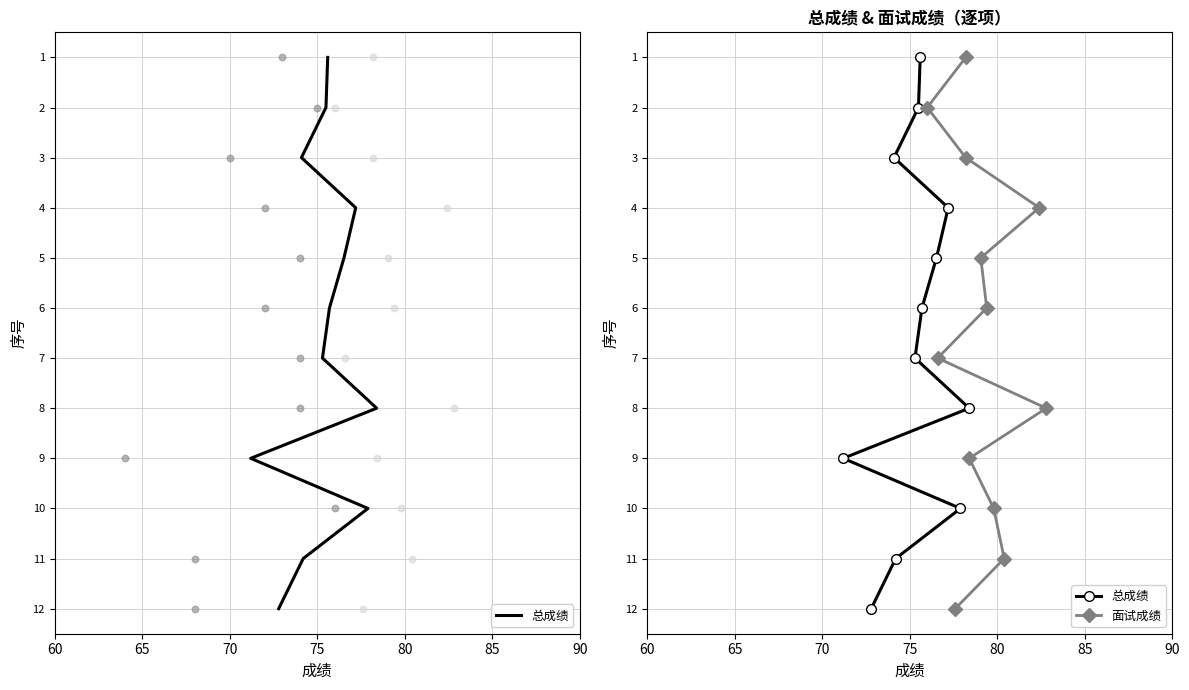

Which series contains the lowest Y value?

总成绩